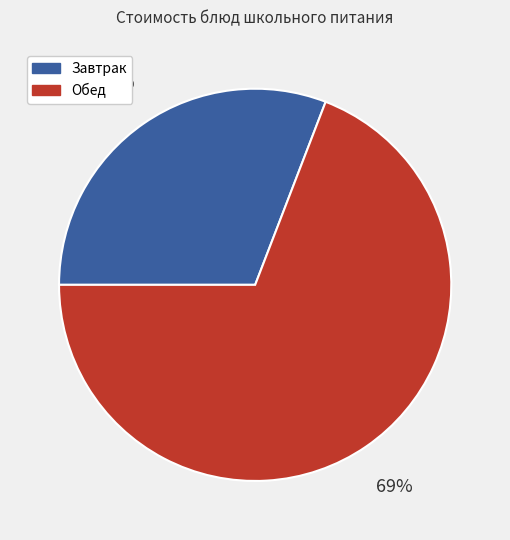

Is there a majority slice in this chart?

Yes